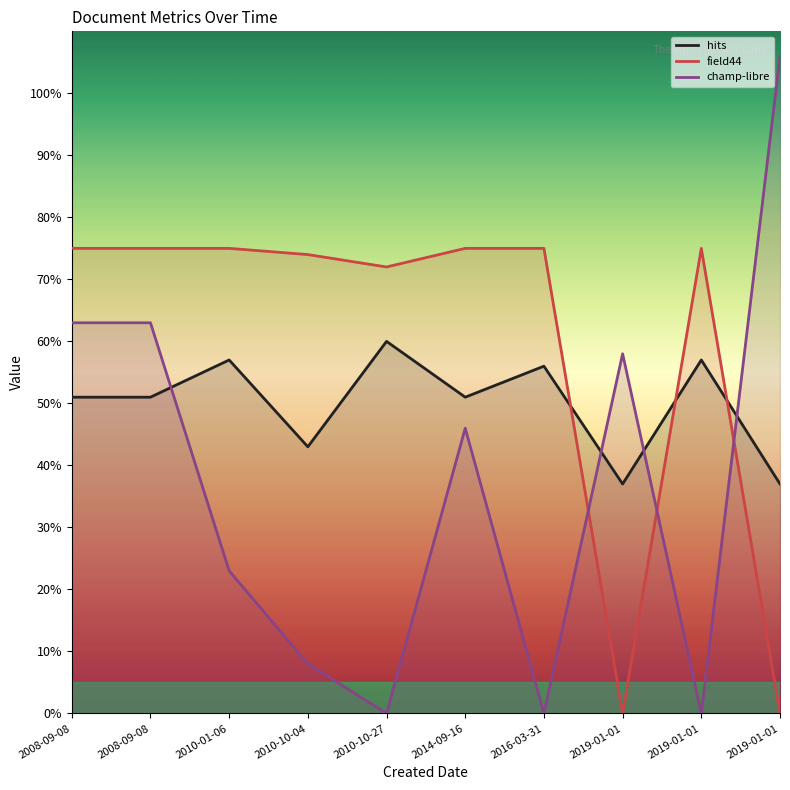

What is the total value across all series at 2019-01-01?

95